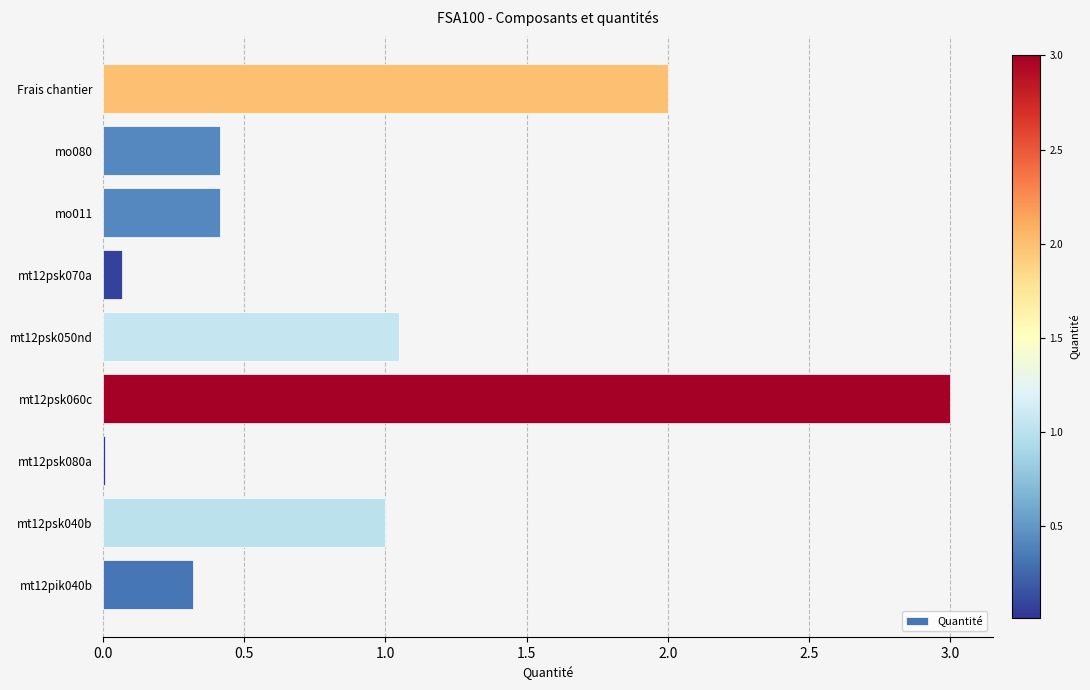

Between Frais chantier and mt12psk040b, which is larger?

Frais chantier